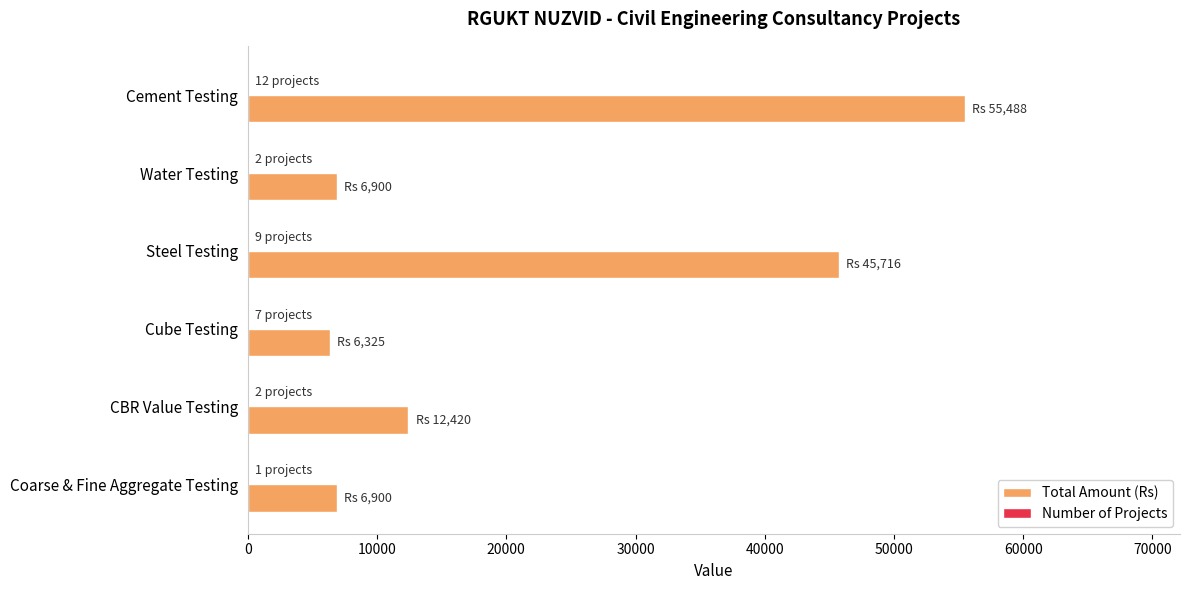

How many data points does each series have?

6